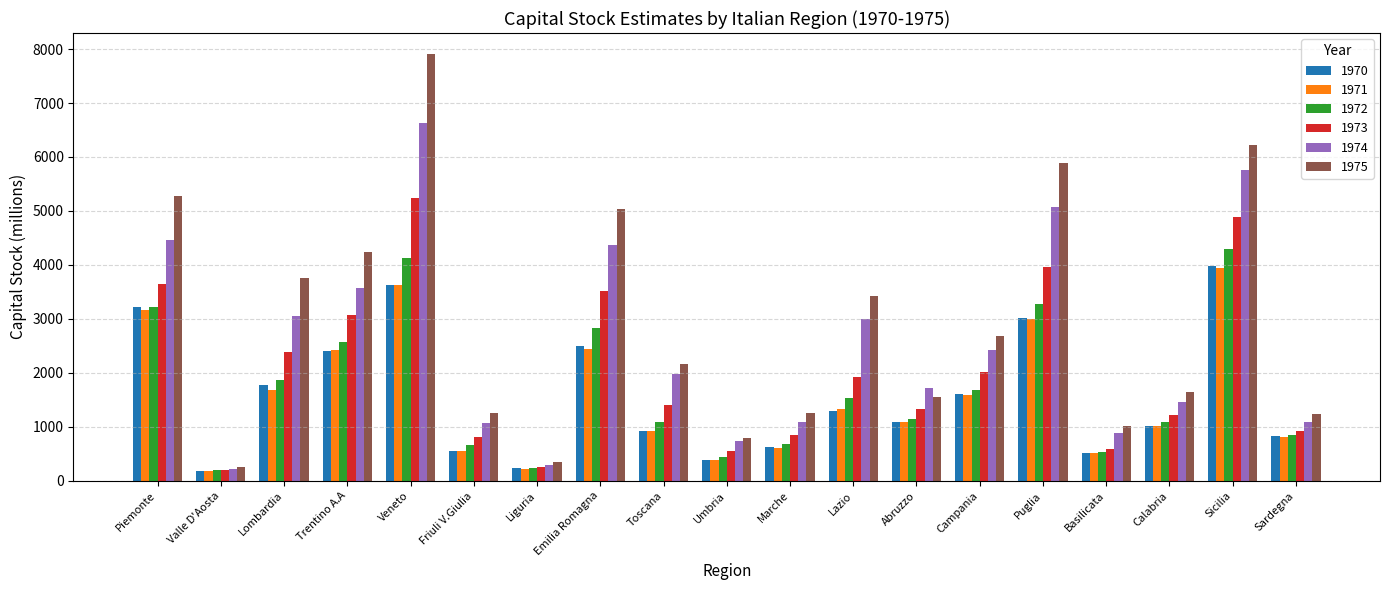

What is the average value of the 1971 series?

1556.3